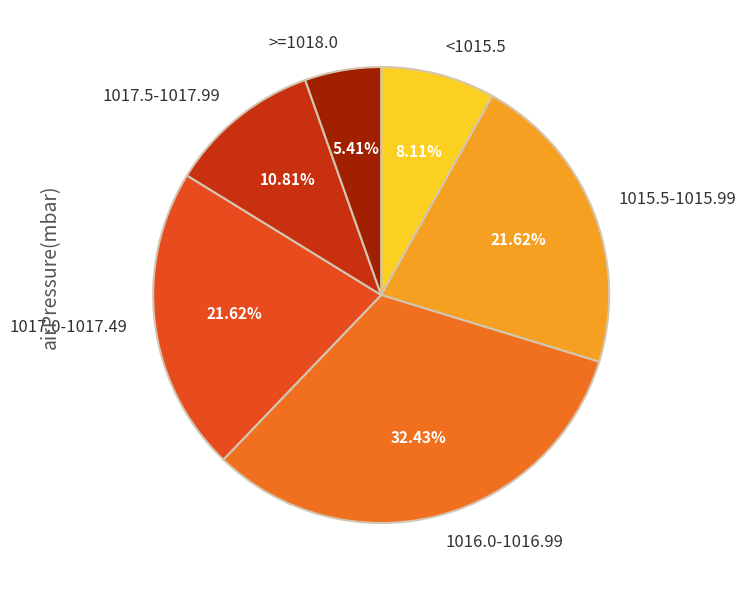

What is the ratio of the value at 1017.5-1017.99 to the value at 1017.0-1017.49?

0.5